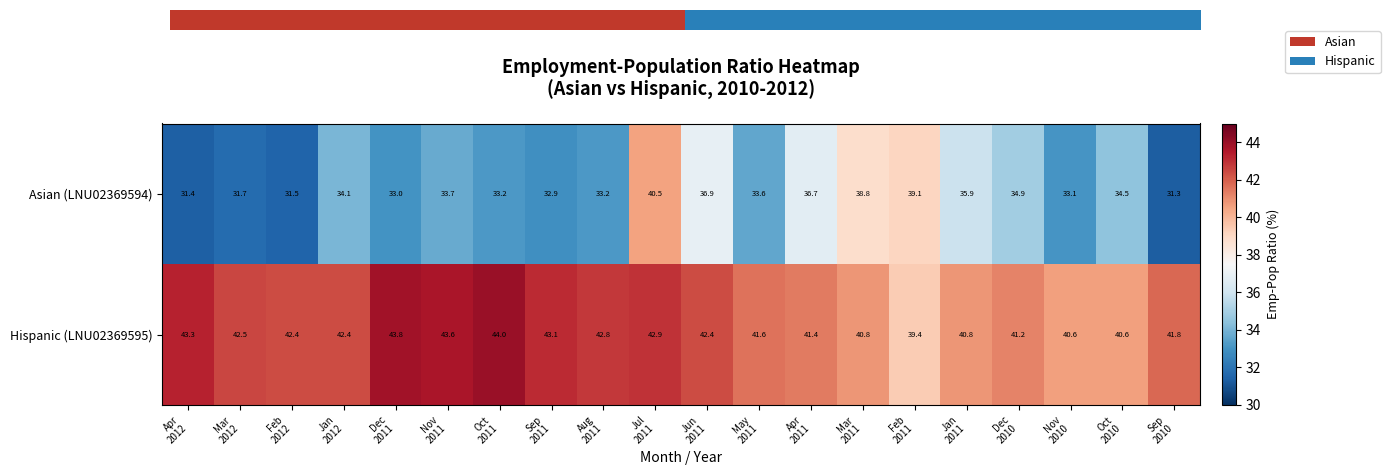

Reading left to right, extract all data points from this chart.

Asian (LNU02369594): Apr
2012=31.4	Mar
2012=31.7	Feb
2012=31.5	Jan
2012=34.1	Dec
2011=33.0	Nov
2011=33.7	Oct
2011=33.2	Sep
2011=32.9	Aug
2011=33.2	Jul
2011=40.5	Jun
2011=36.9	May
2011=33.6	Apr
2011=36.7	Mar
2011=38.8	Feb
2011=39.1	Jan
2011=35.9	Dec
2010=34.9	Nov
2010=33.1	Oct
2010=34.5	Sep
2010=31.3
Hispanic (LNU02369595): Apr
2012=43.3	Mar
2012=42.5	Feb
2012=42.4	Jan
2012=42.4	Dec
2011=43.8	Nov
2011=43.6	Oct
2011=44.0	Sep
2011=43.1	Aug
2011=42.8	Jul
2011=42.9	Jun
2011=42.4	May
2011=41.6	Apr
2011=41.4	Mar
2011=40.8	Feb
2011=39.4	Jan
2011=40.8	Dec
2010=41.2	Nov
2010=40.6	Oct
2010=40.6	Sep
2010=41.8